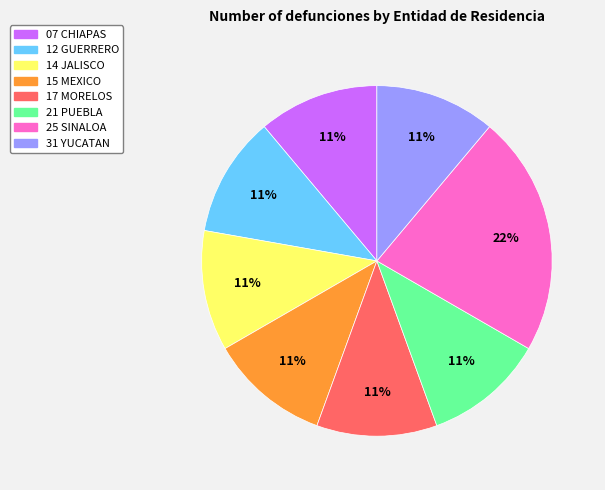

Which category has the biggest portion of the pie?

25 SINALOA